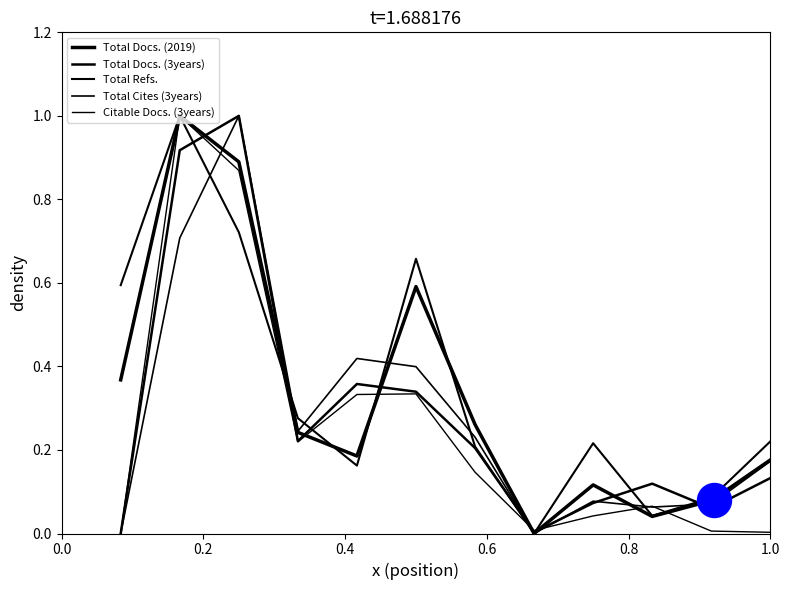

At which category is the sum across all series the highest?

0.2